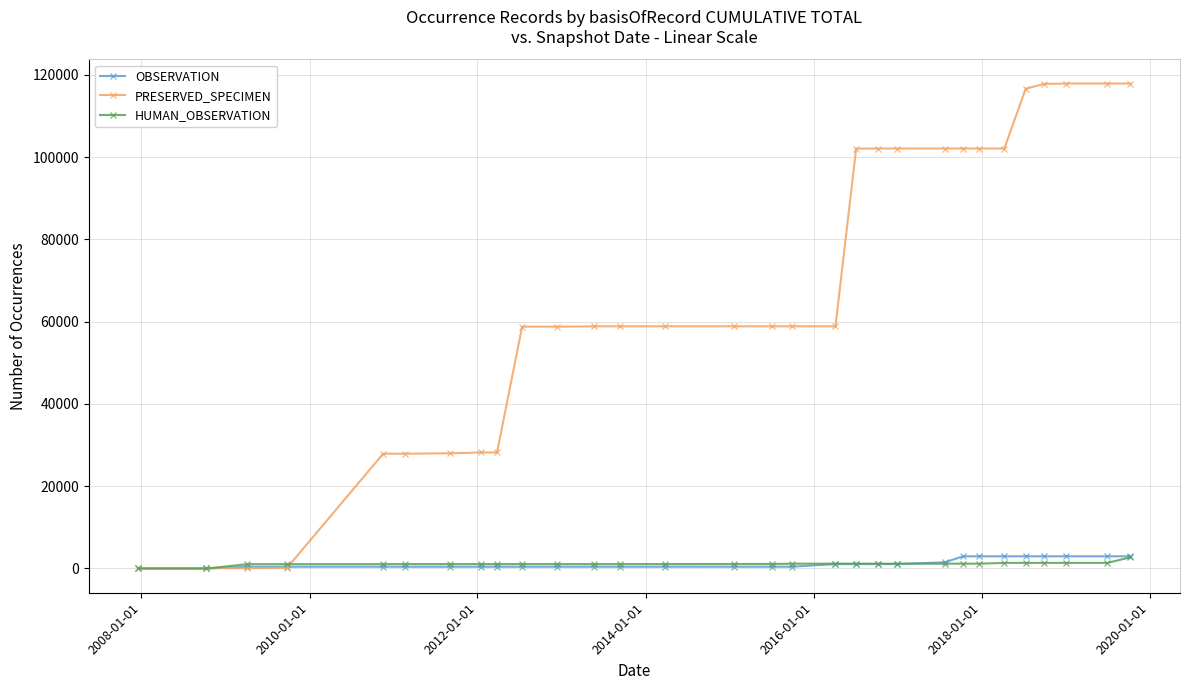

Which series has the largest total across all categories?

PRESERVED_SPECIMEN